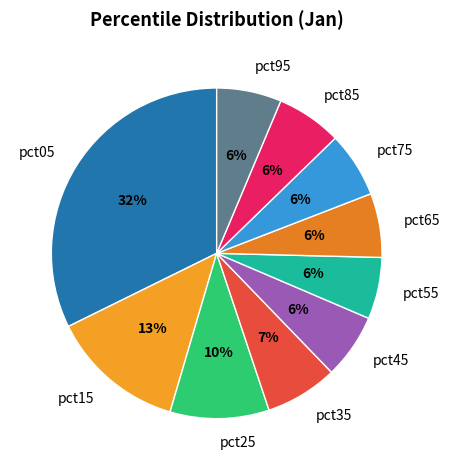

Between pct25 and pct35, which is larger?

pct25